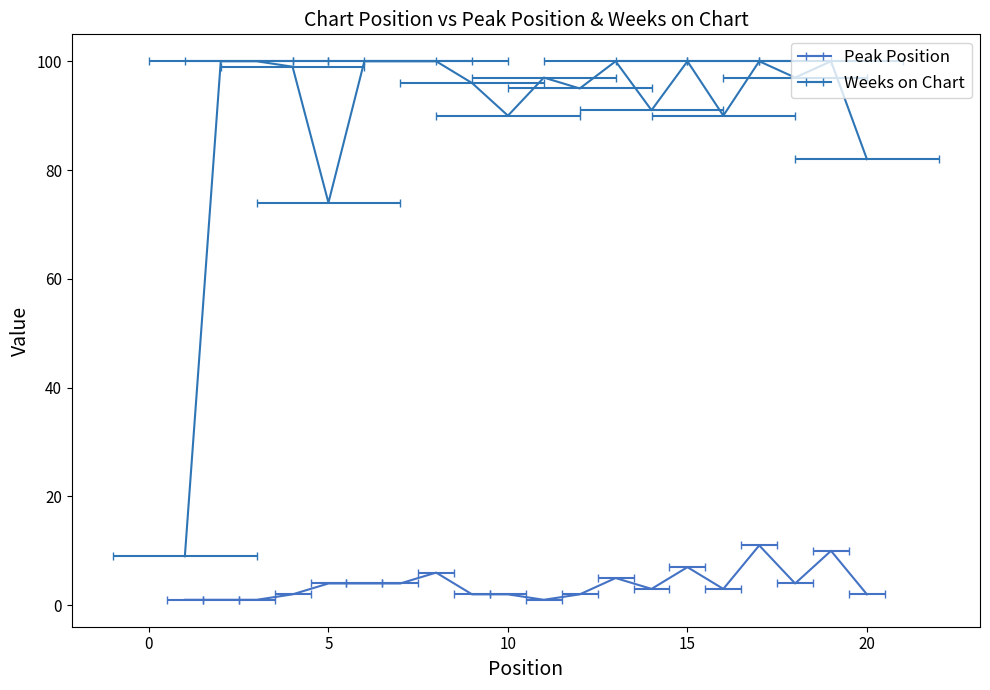

At which label does Peak Position first exceed 3?

5